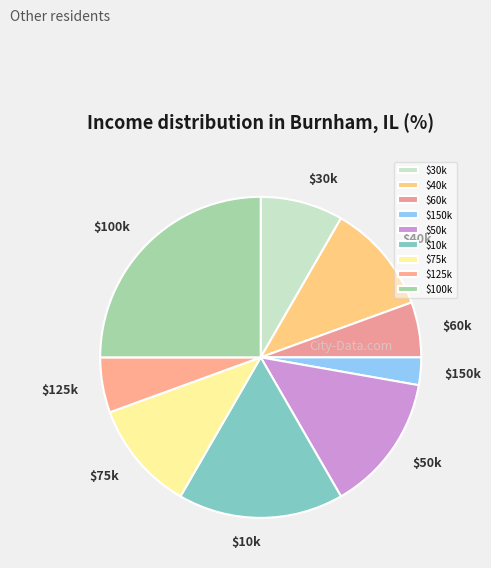

Does any single category account for the majority?

No